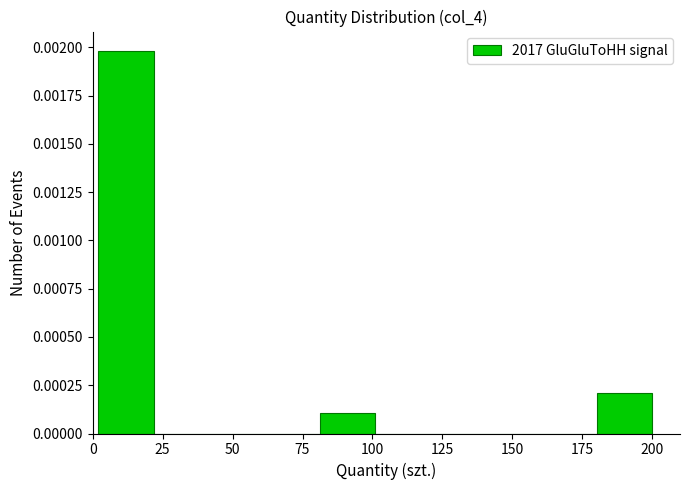

Read against the x-axis, roughly where is the centre of the tallest bar?

10